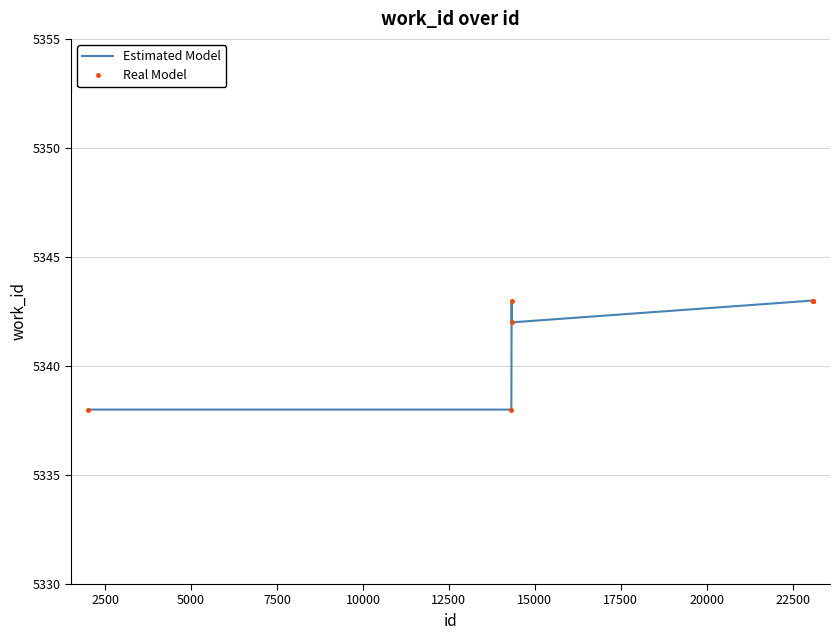

Reading left to right, transcribe all the data shown in this chart.

Estimated Model: 5338	5338	5343	5342	5343	5343	5343	5343	5343	5343
Real Model: 5338	5338	5343	5342	5343	5343	5343	5343	5343	5343